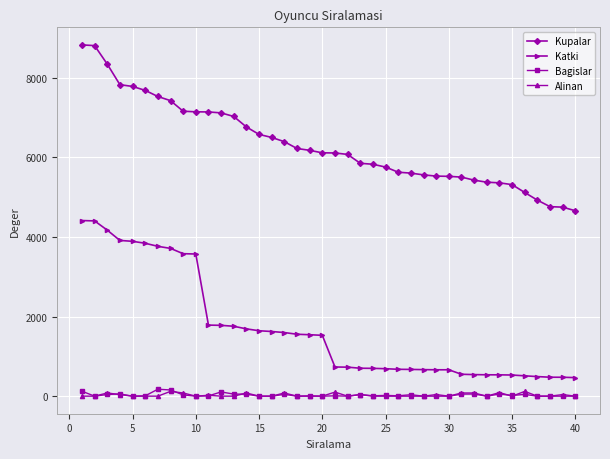

What is the maximum value shown in the chart?

8829